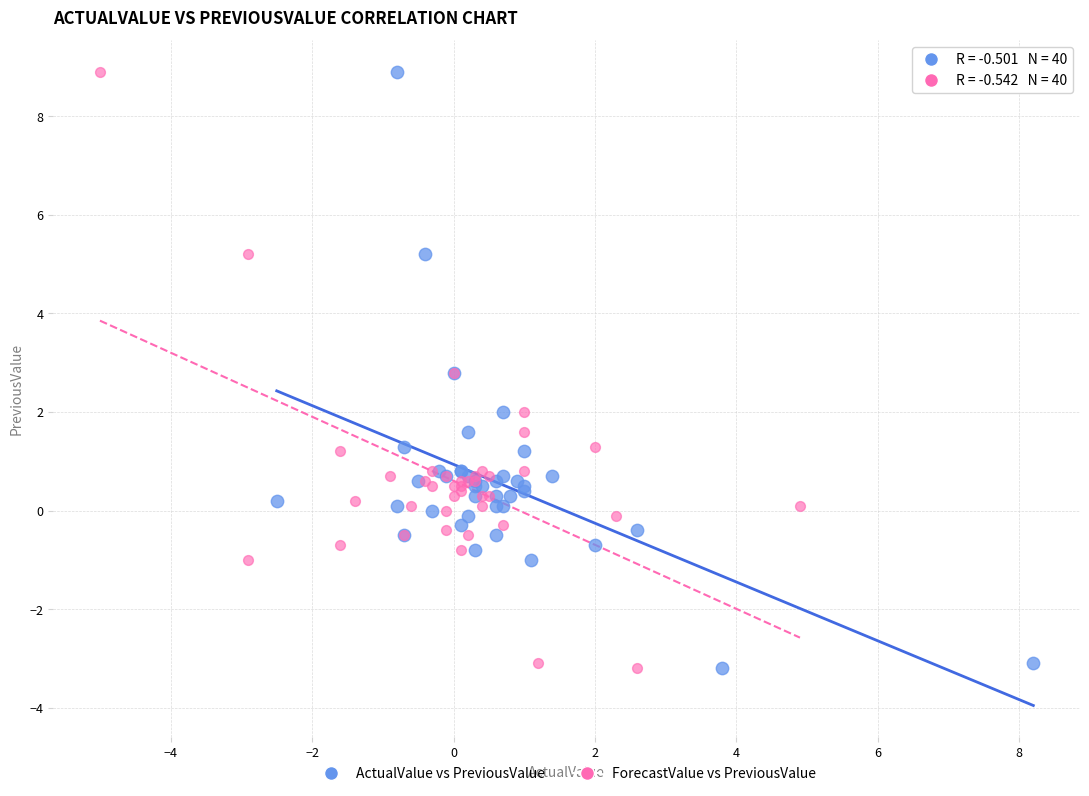

What are all the series names shown in the legend?

ActualValue vs PreviousValue, ForecastValue vs PreviousValue